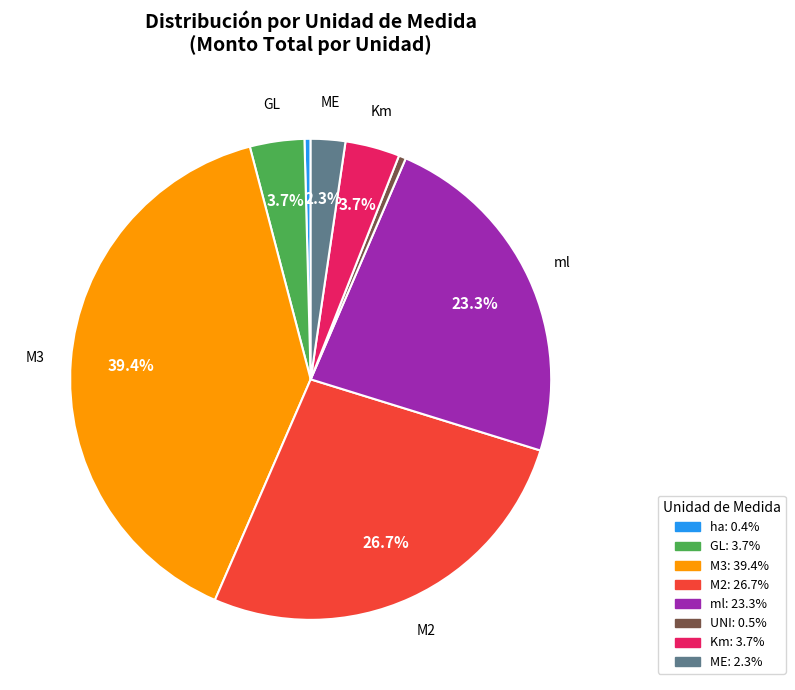

Is there a majority slice in this chart?

No